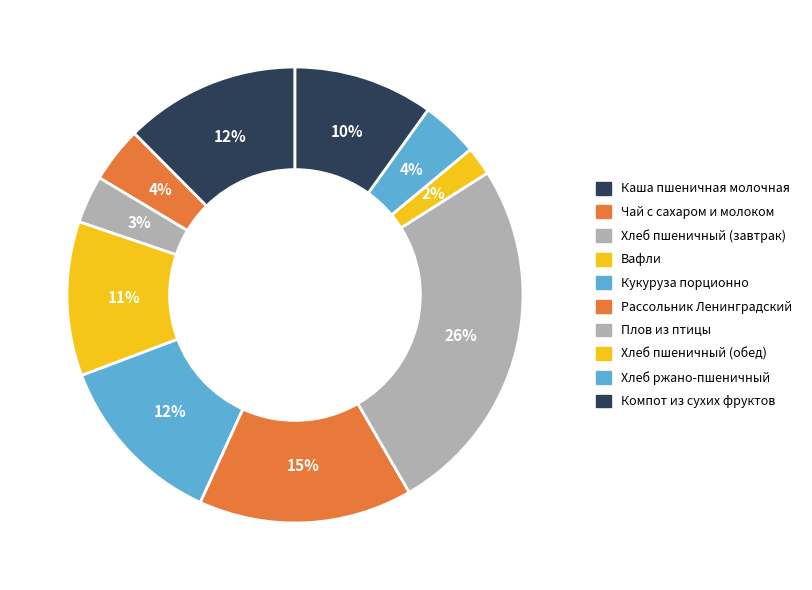

How many segments does this pie chart have?

10